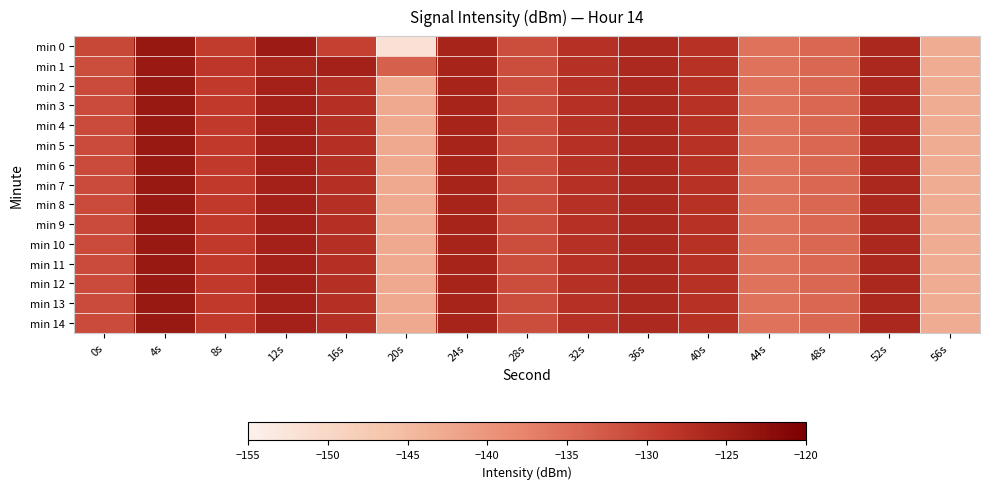

Between 16s and 36s, which series saw the biggest shift?

min 0